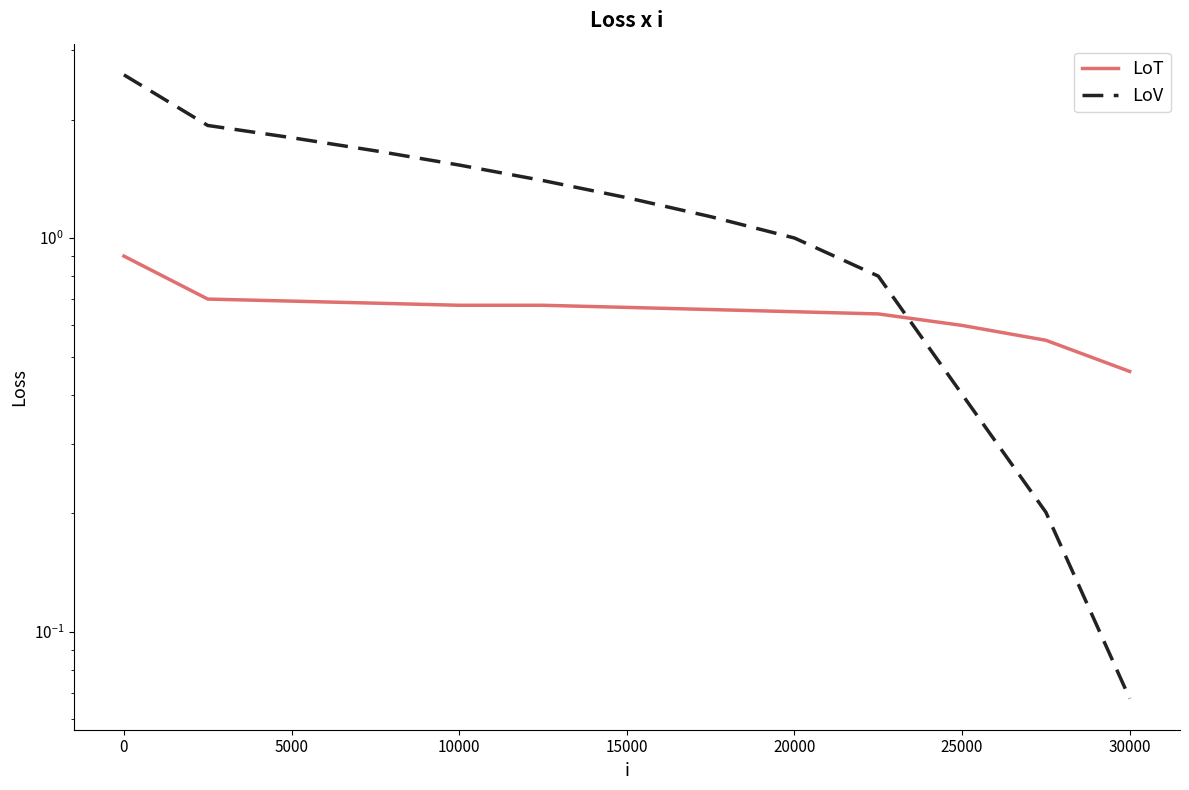

List the series in order of their peak value, highest first.

LoV, LoT